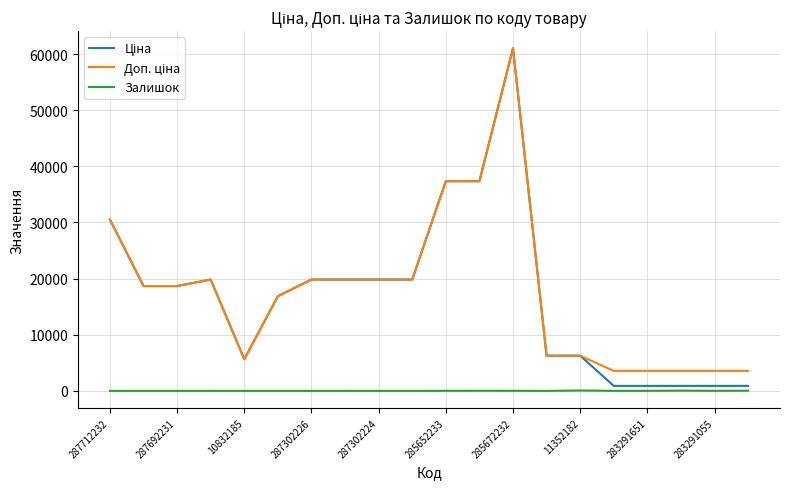

What is the maximum value shown in the chart?

61024.7